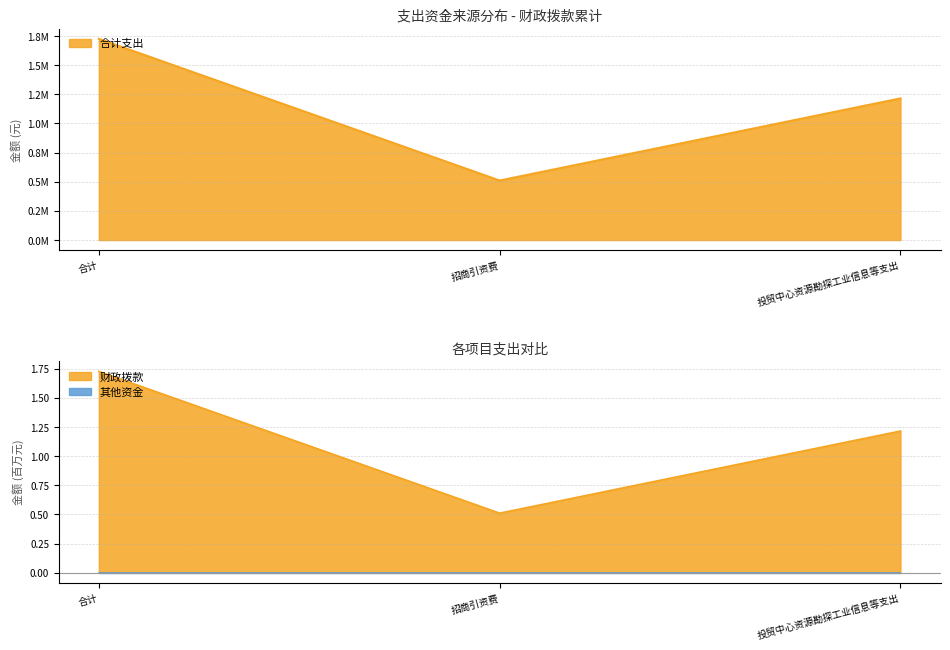

Rank the series at 合计 from lowest to highest value.

财政拨款, 合计